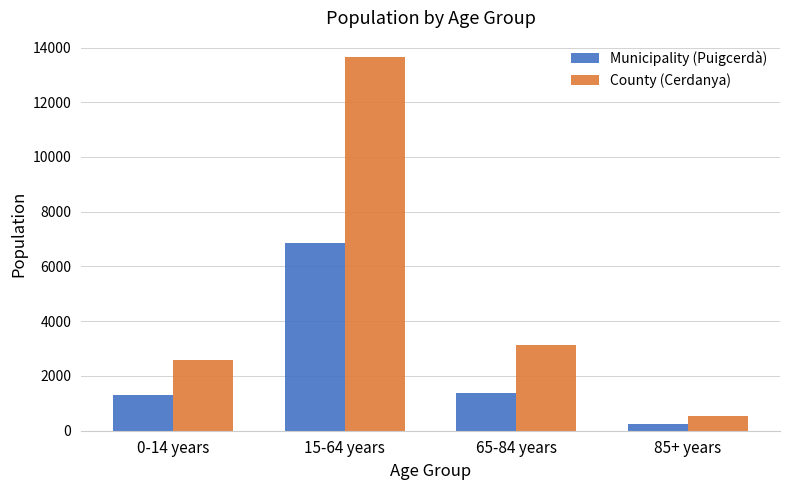

Which series has the largest total across all categories?

County (Cerdanya)